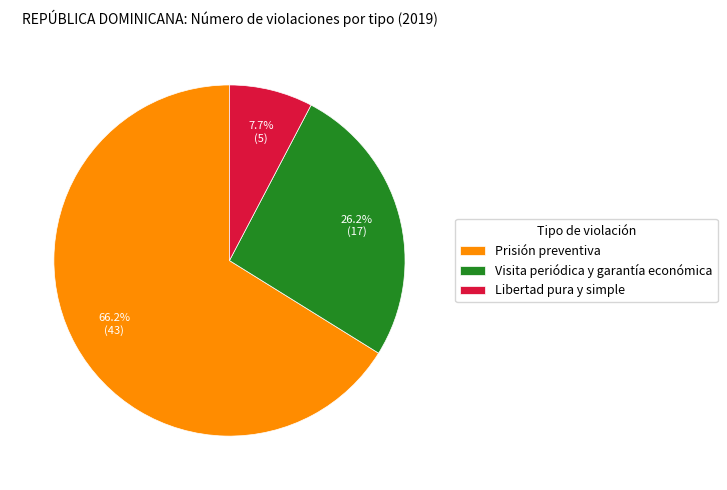

Combined, what portion of the pie is Prisión preventiva and Libertad pura y simple?

73.8%